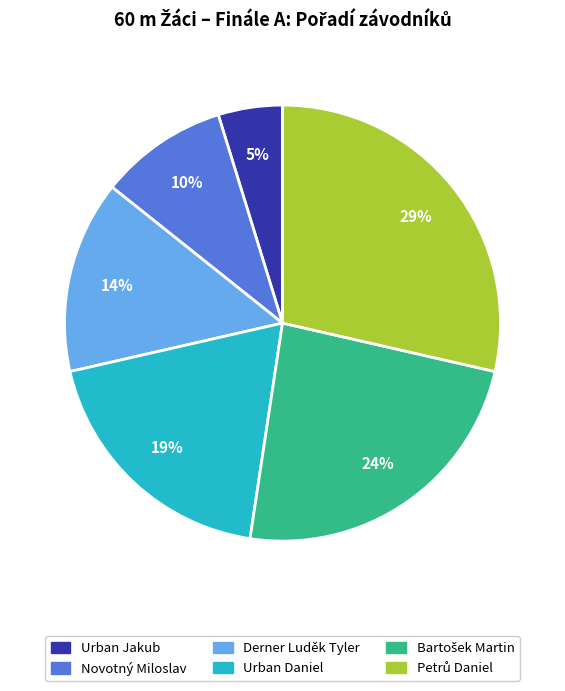

True or false: Urban Daniel accounts for 31% of the total.

False